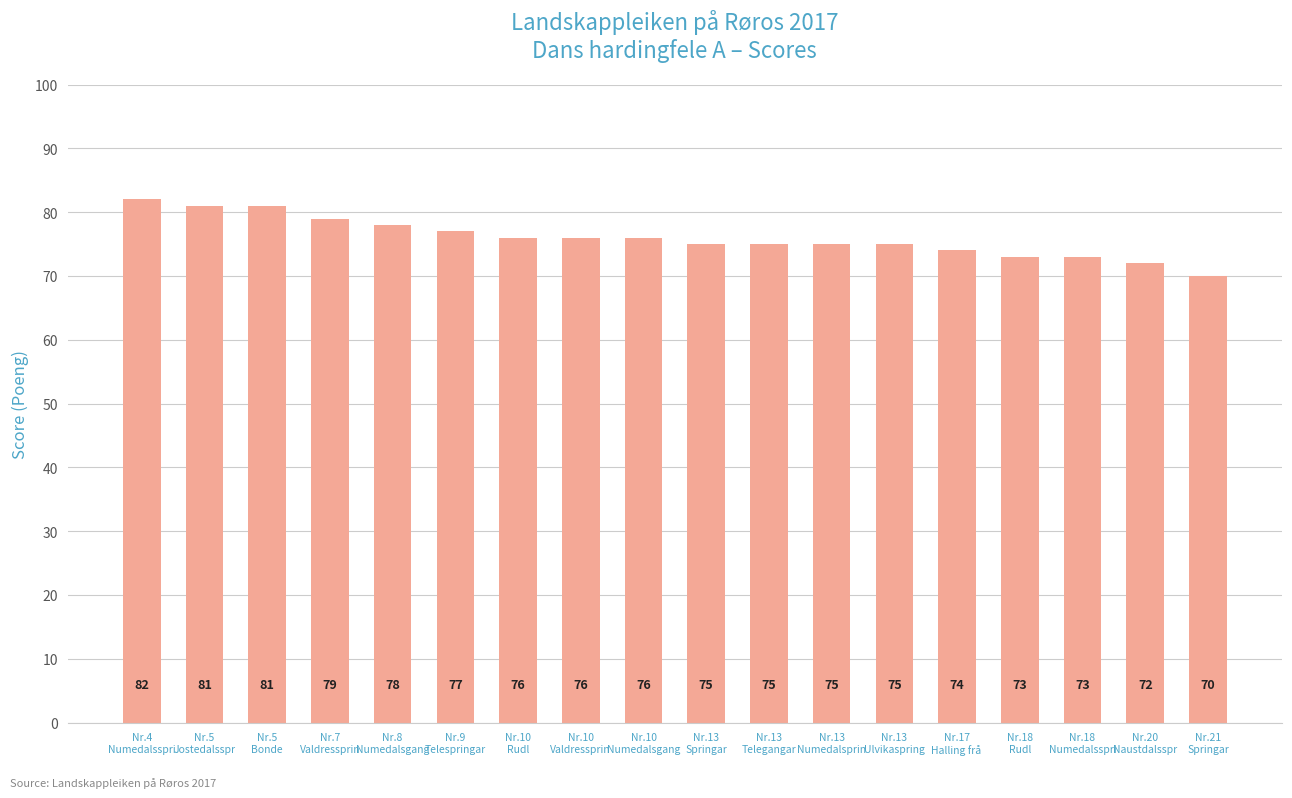

What is the average value?

76